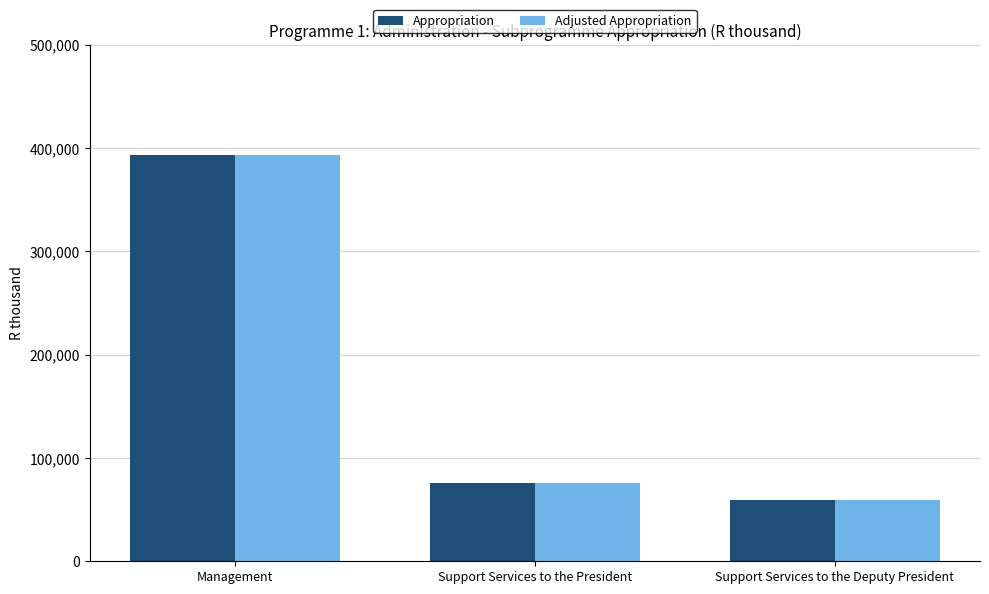

The value of Appropriation at Management is 392956. True or false?

True